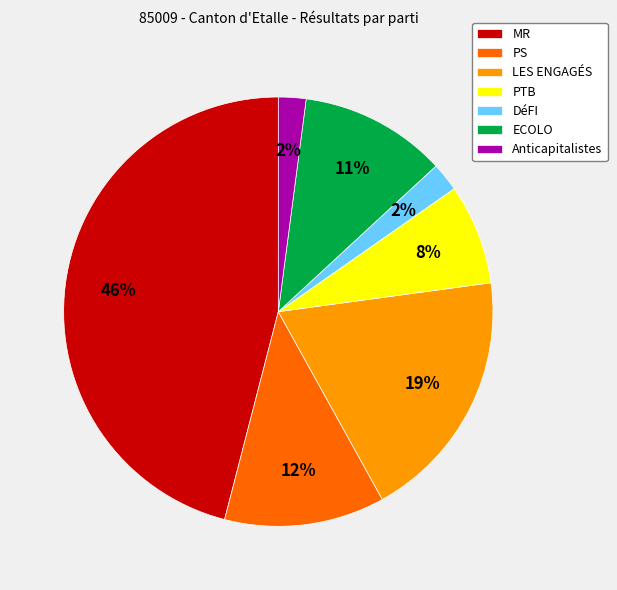

What percentage is the ECOLO slice, to the nearest percent?

11%